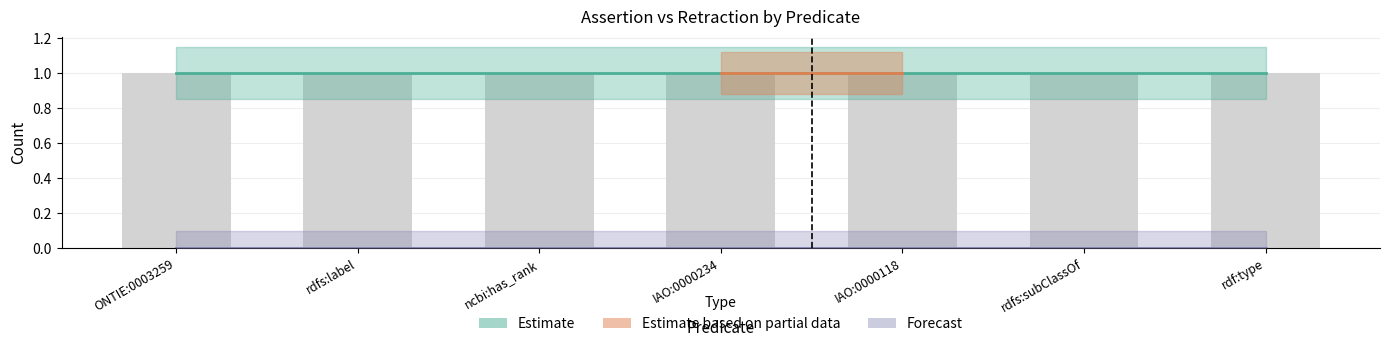

Reading right to left, list all the values displayed in this chart.

assertion: 1	1	1	1	1	1	1
retraction: 0	0	0	0	0	0	0